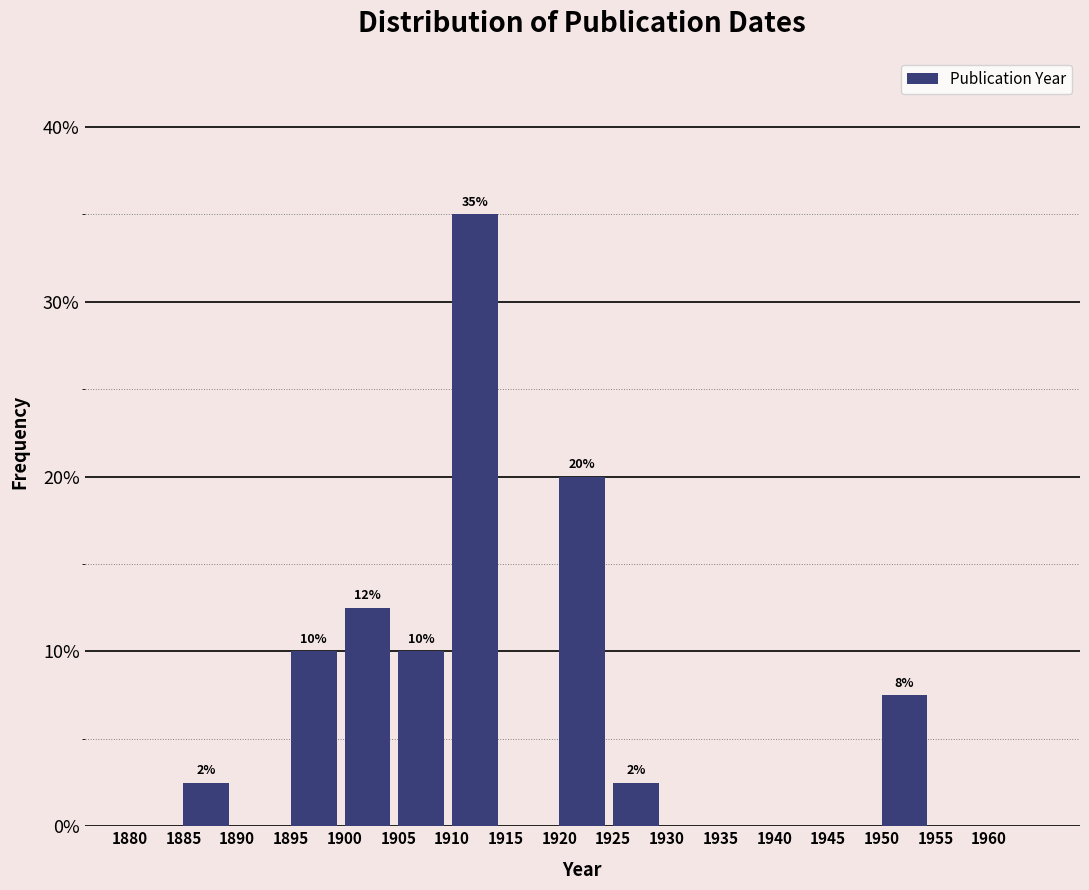

Over which range of the x-axis is the bar tallest?

1910 to 1915